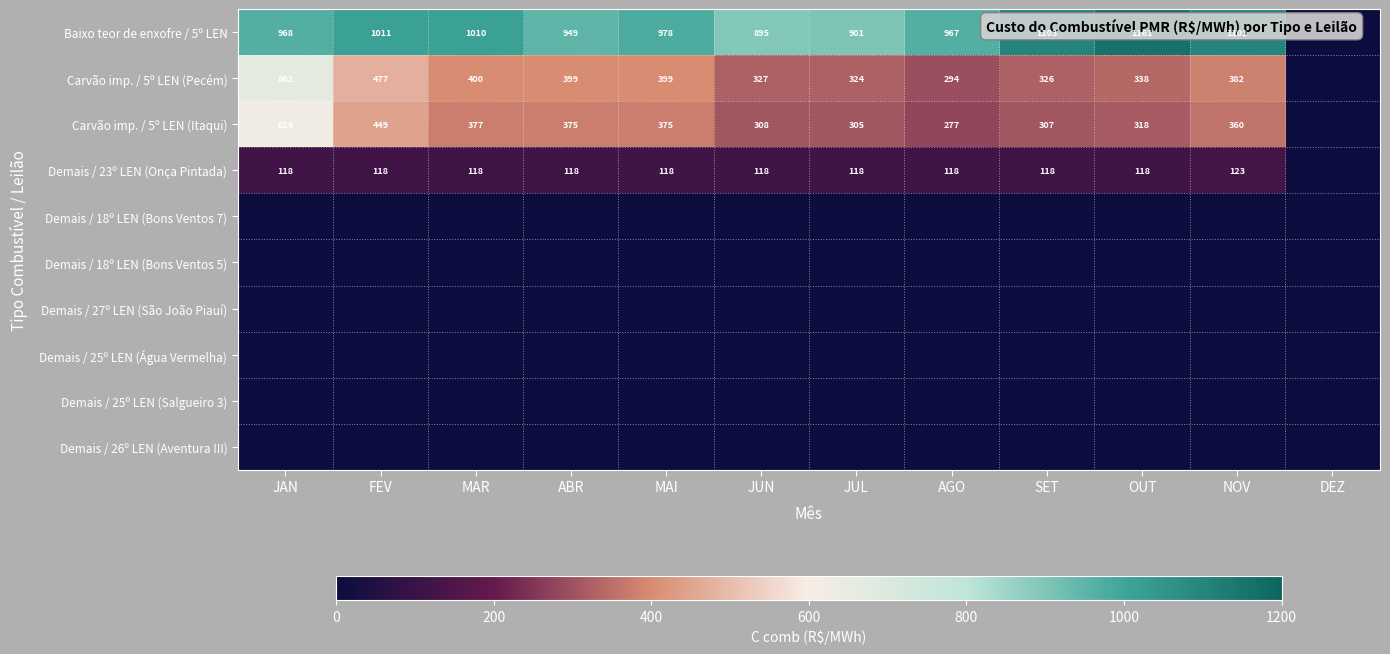

What is the total value across all series at FEV?

2055.0